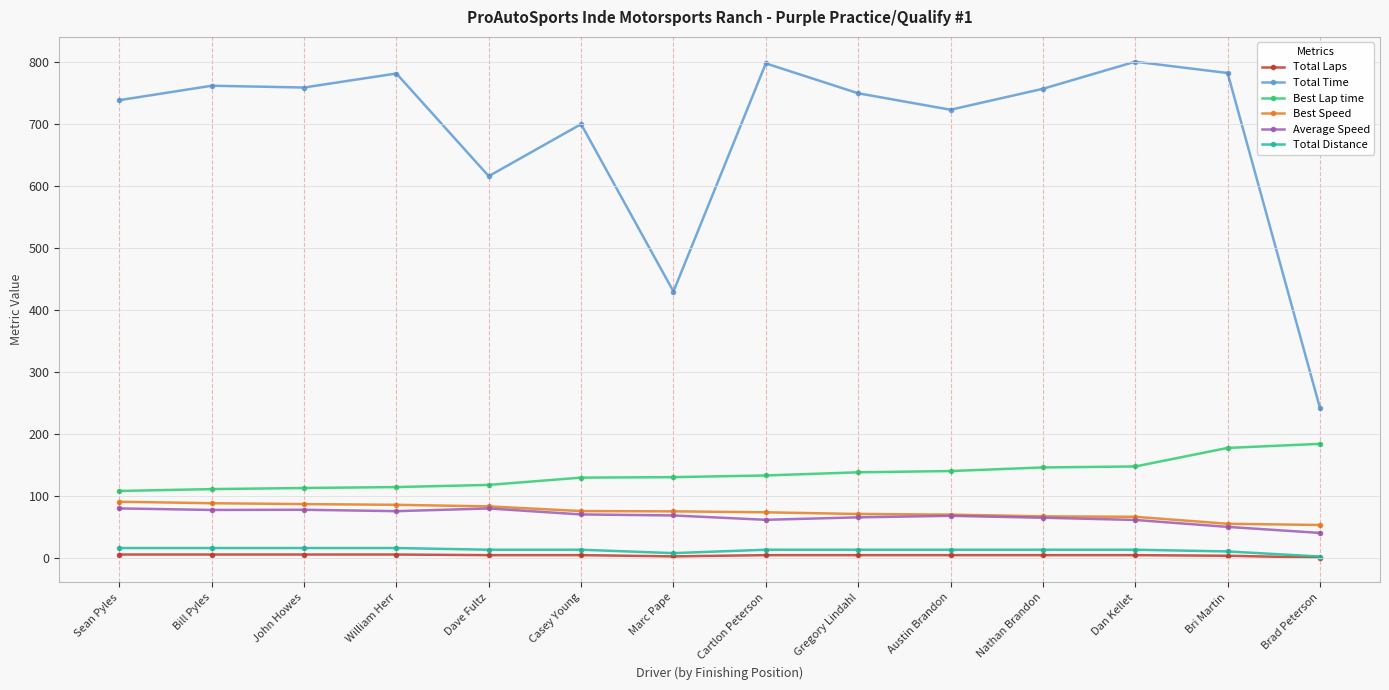

Which series has the largest total across all categories?

Total Time